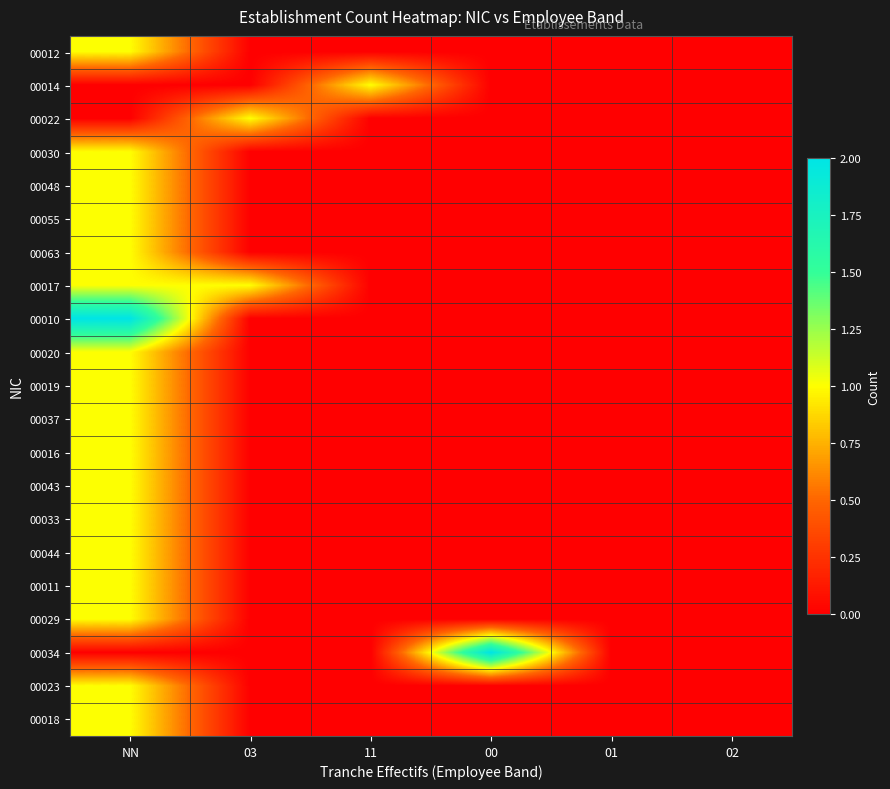

What is the spread (max minus min) of values at 11?

1